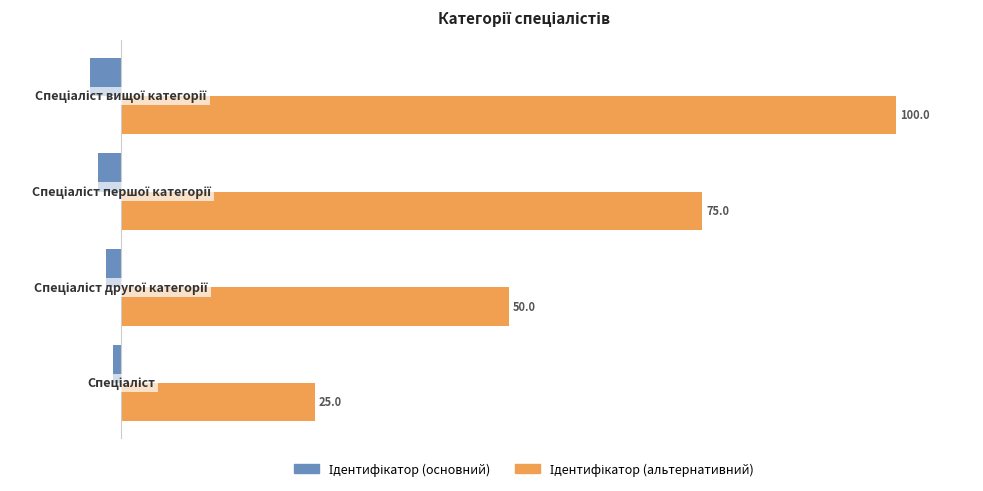

At how many categories does at least one series exceed 35?

3